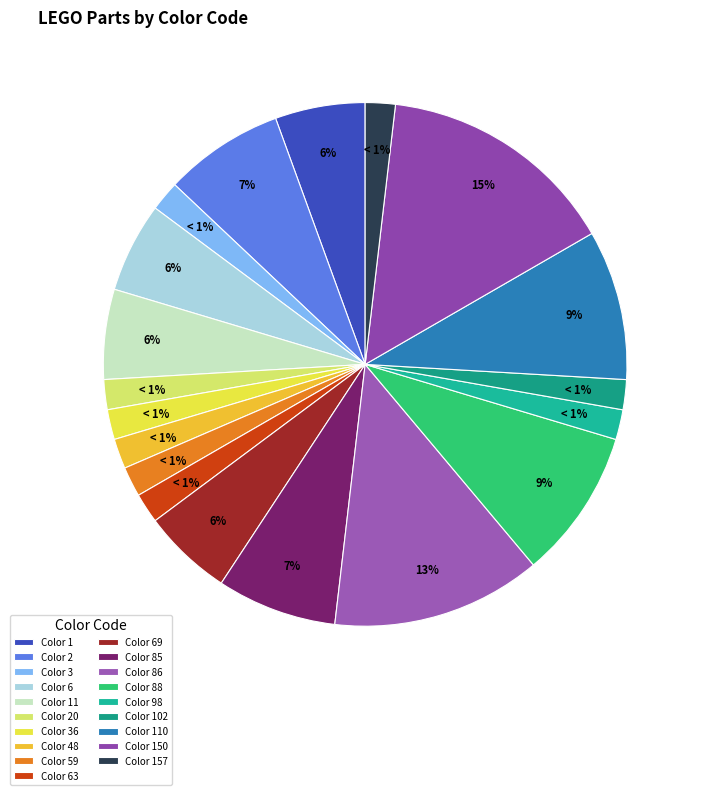

Rank the categories by value from lowest to highest.

3, 20, 36, 48, 59, 63, 98, 102, 157, 1, 6, 11, 69, 2, 85, 88, 110, 86, 150